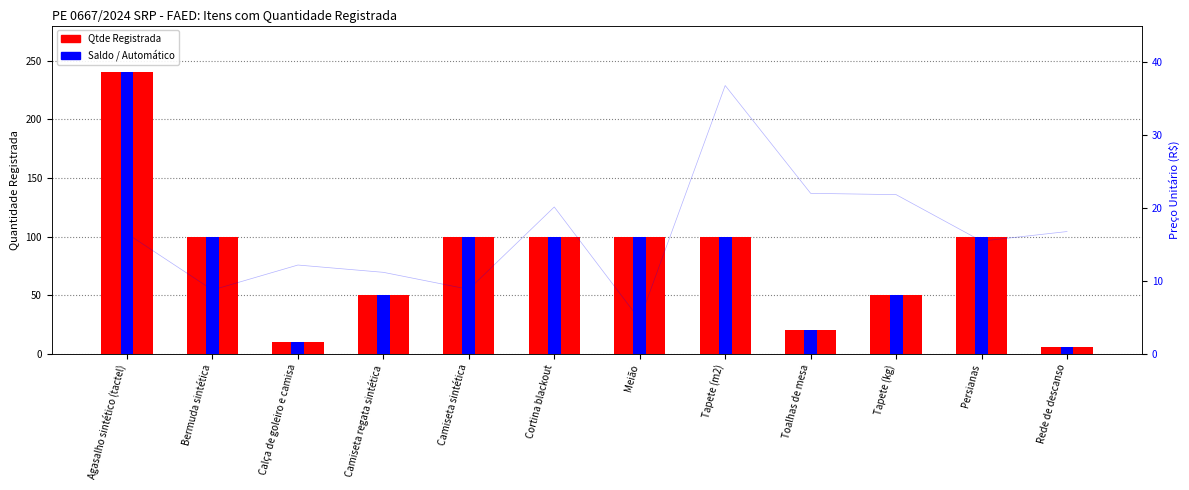

Which category has the lowest value across all series?

Rede de descanso